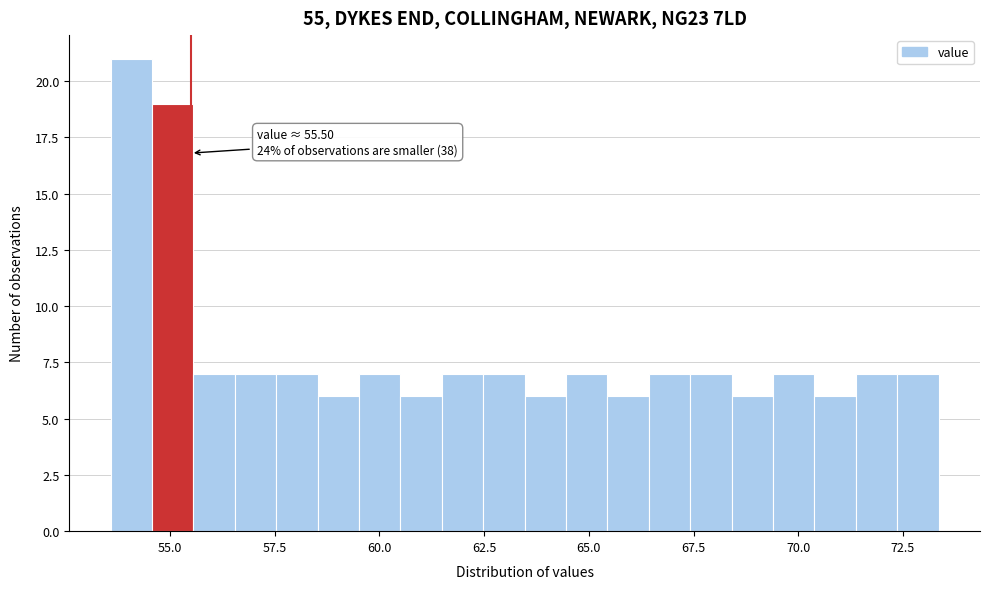

Read against the x-axis, roughly where is the centre of the tallest bar?

54.0